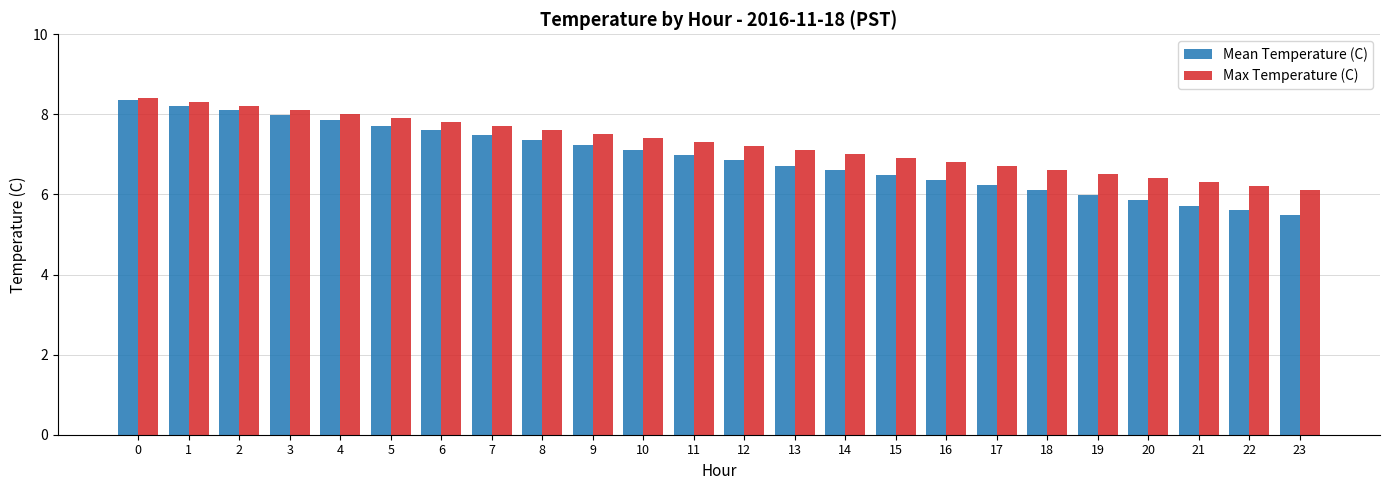

True or false: Mean Temperature (C) has a value of 7.8 at 4.

True